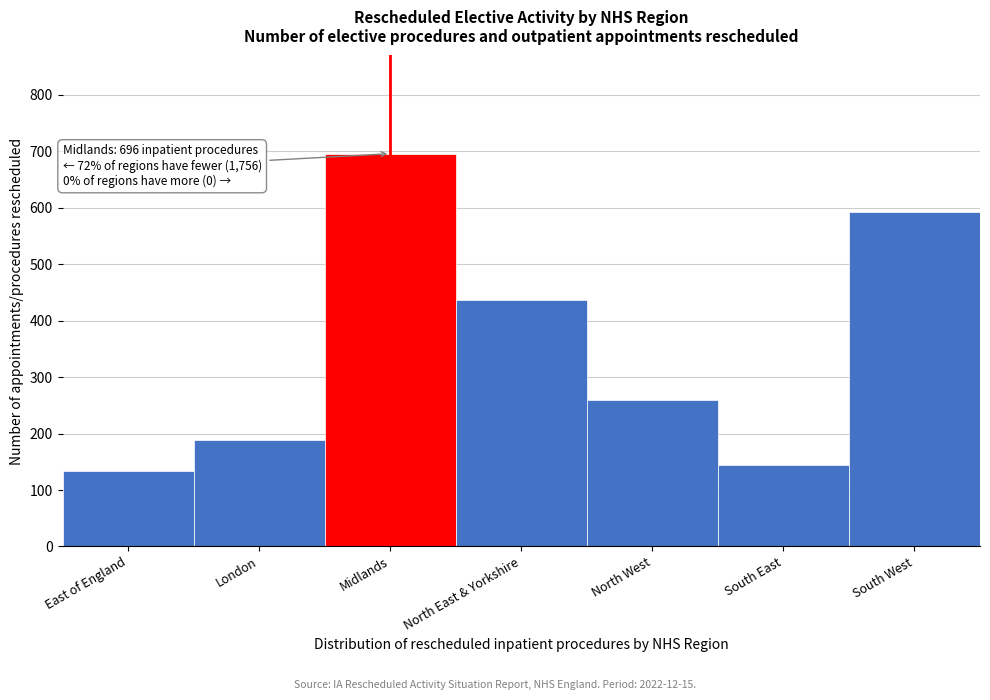

Reading left to right, list all the values displayed in this chart.

134	189	696	437	259	144	593